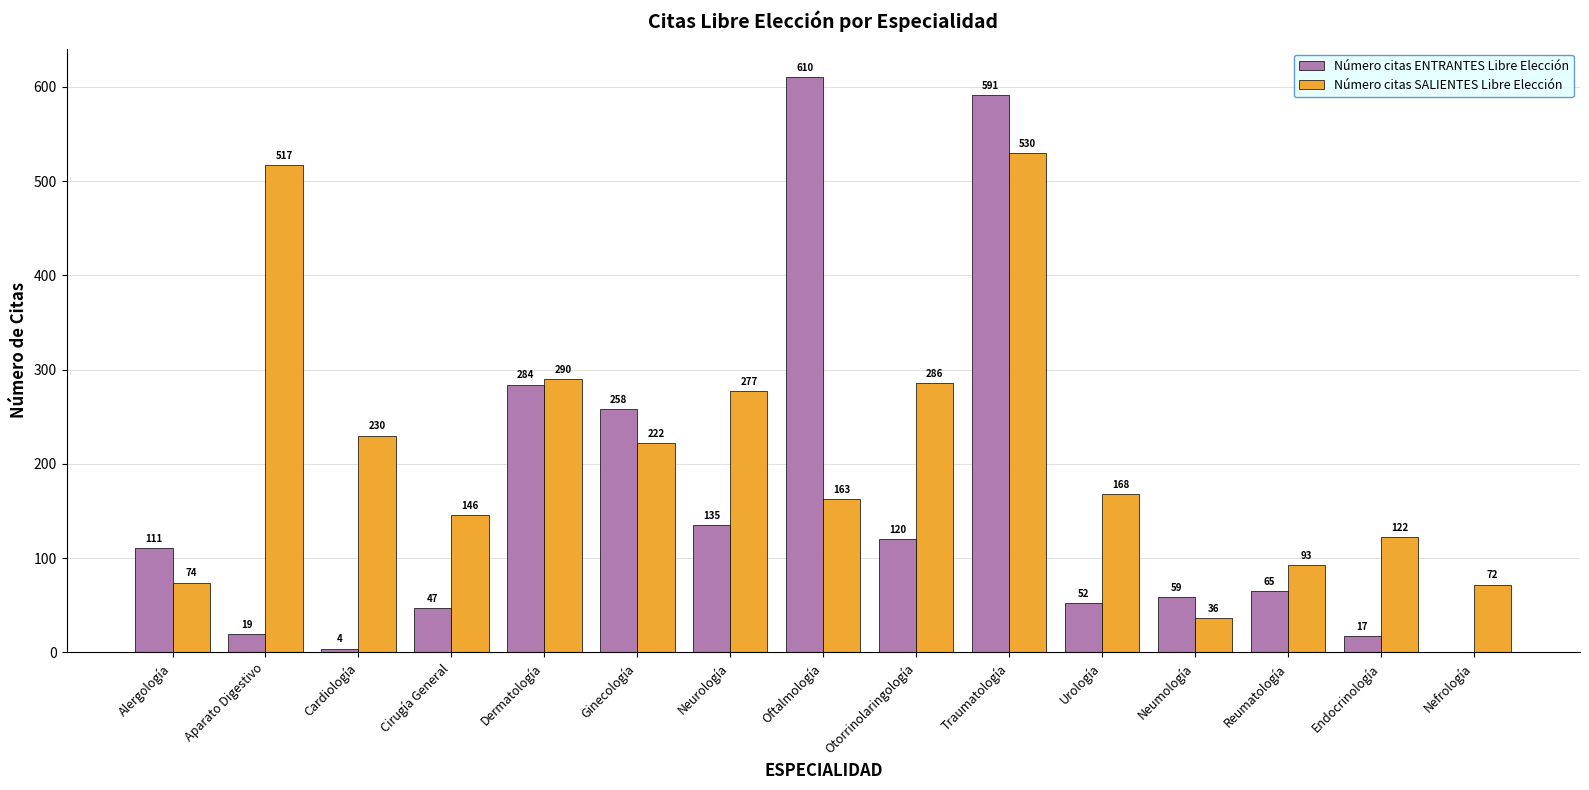

What is the maximum value for Número citas SALIENTES Libre Elección?

530